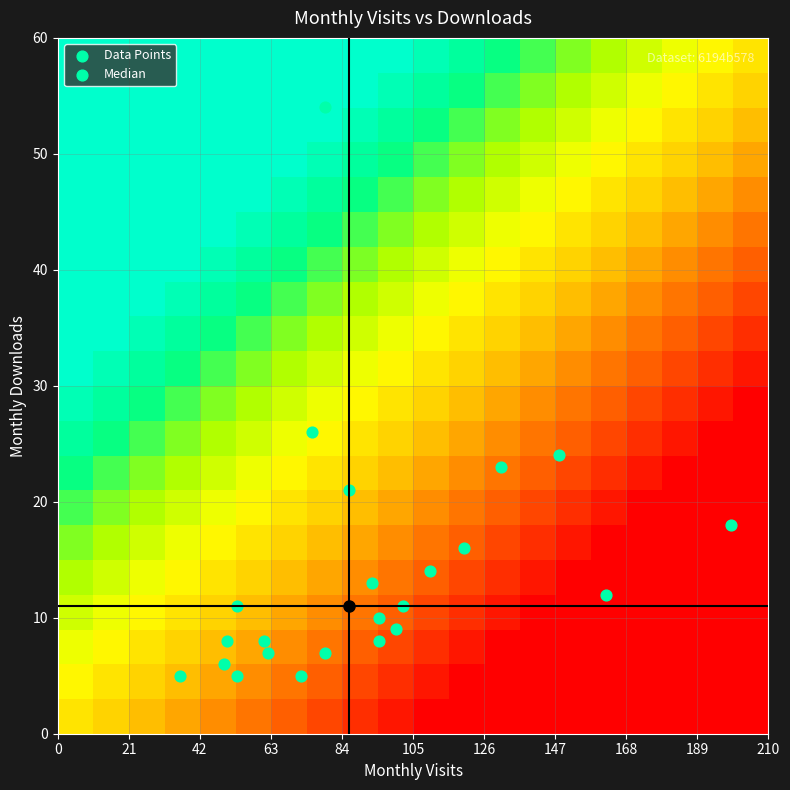

How many distinct data groups are displayed?

20